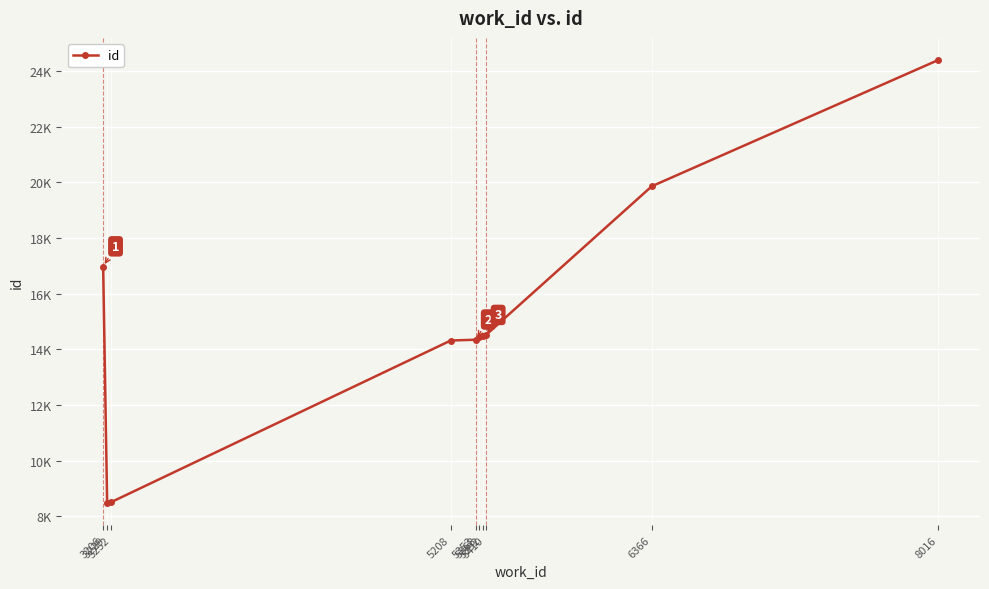

What is the change in value from 3252 to 5392?

+5972